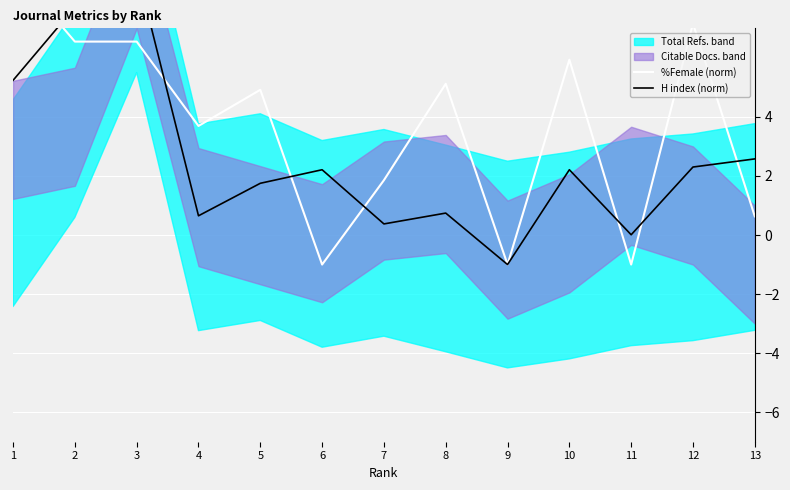

What is the sum of all %Female (norm) values?

48.4